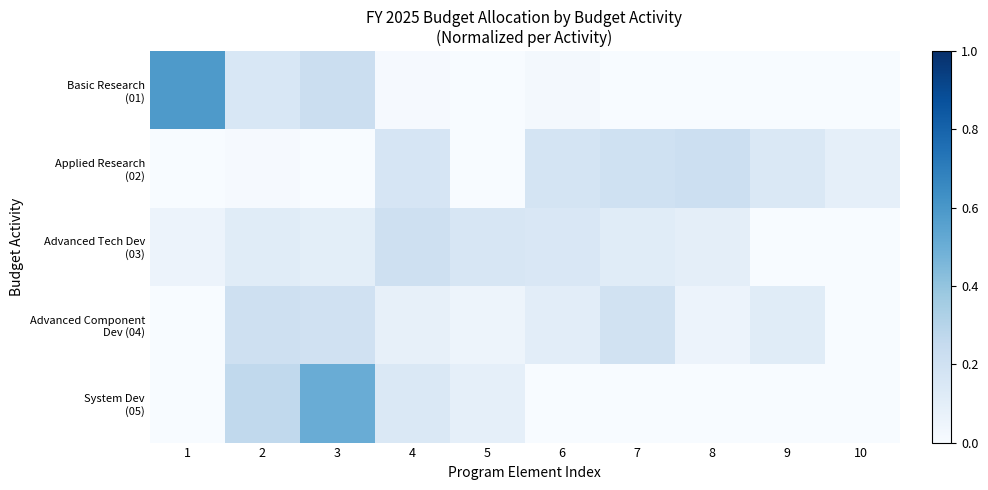

What is the total value across all series at 5?

0.3